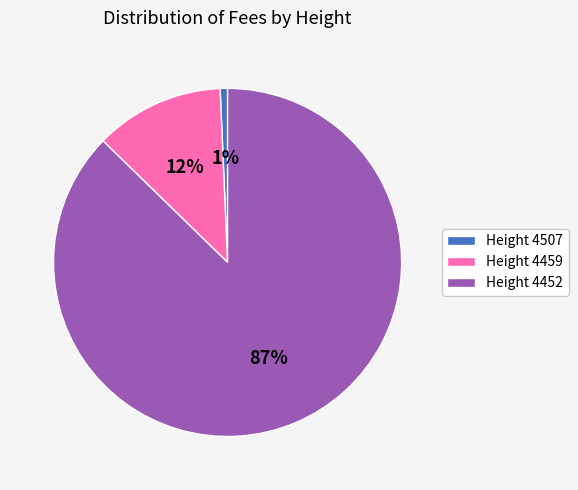

To the nearest percent, what portion does Height 4452 represent?

87%